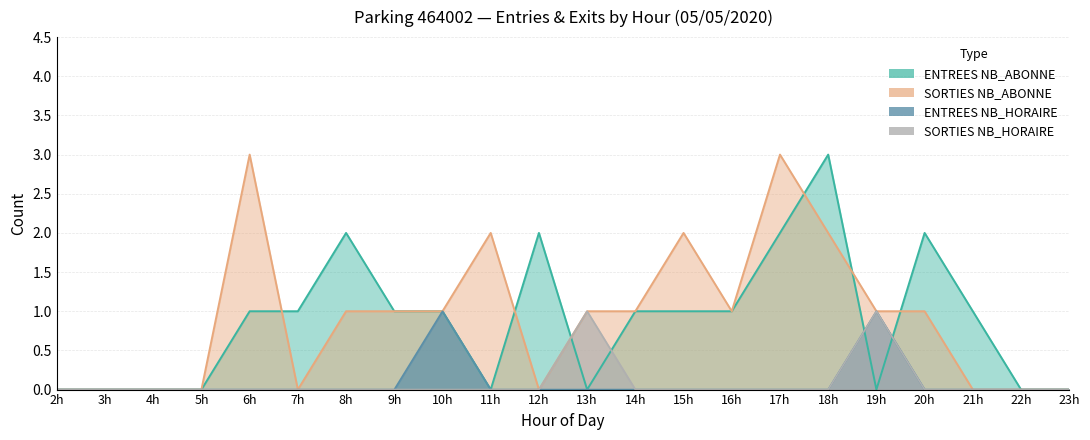

True or false: ENTREES NB_HORAIRE has a value of 0 at 8h.

True